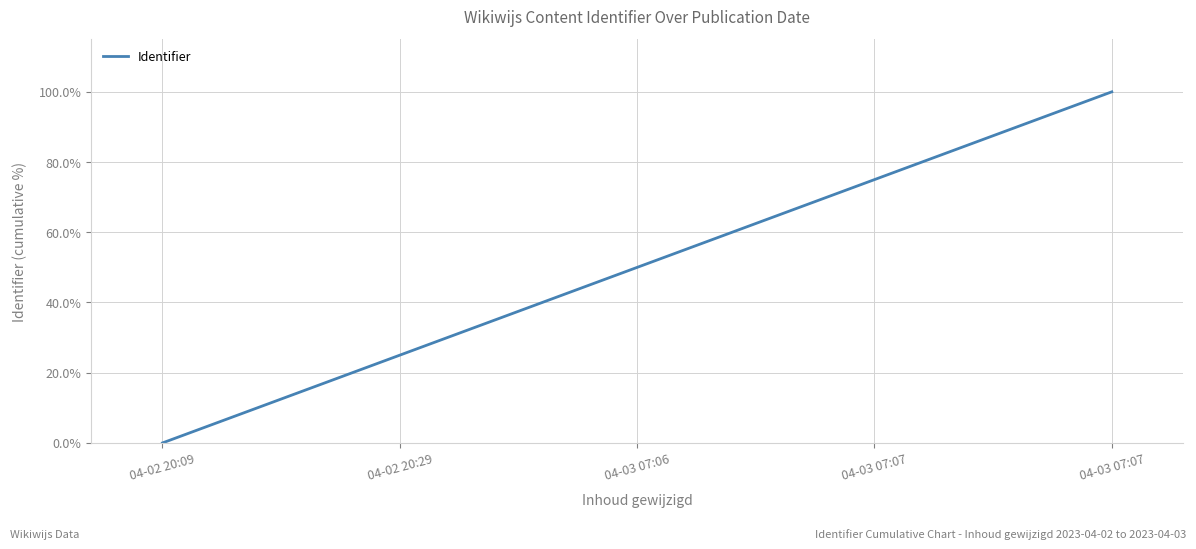

How many values exceed 50?

3